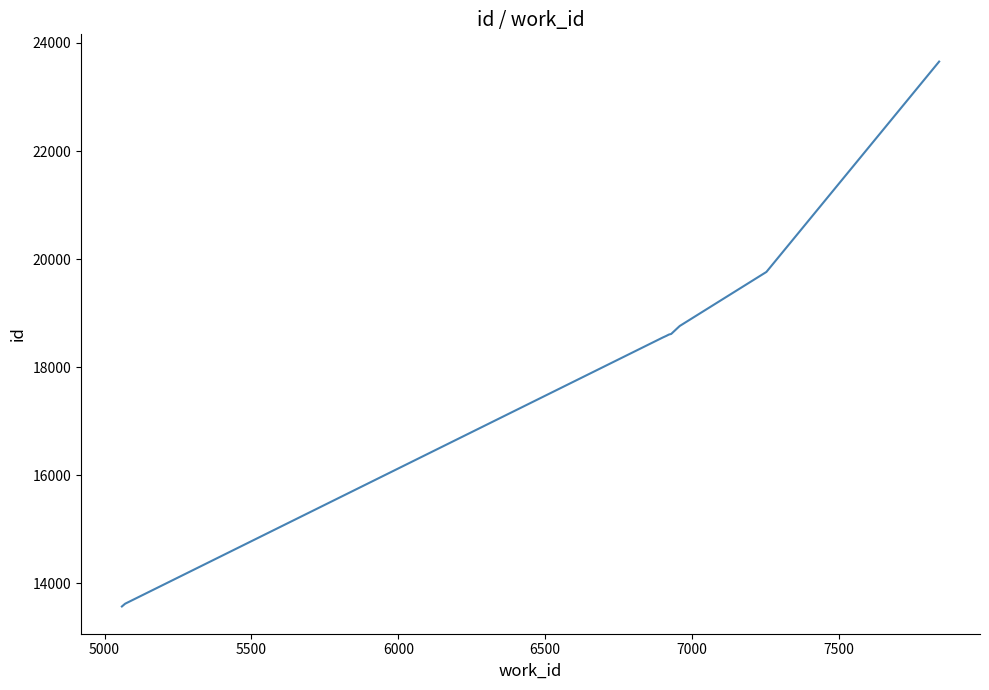

What is the difference between the maximum and minimum values?

10084